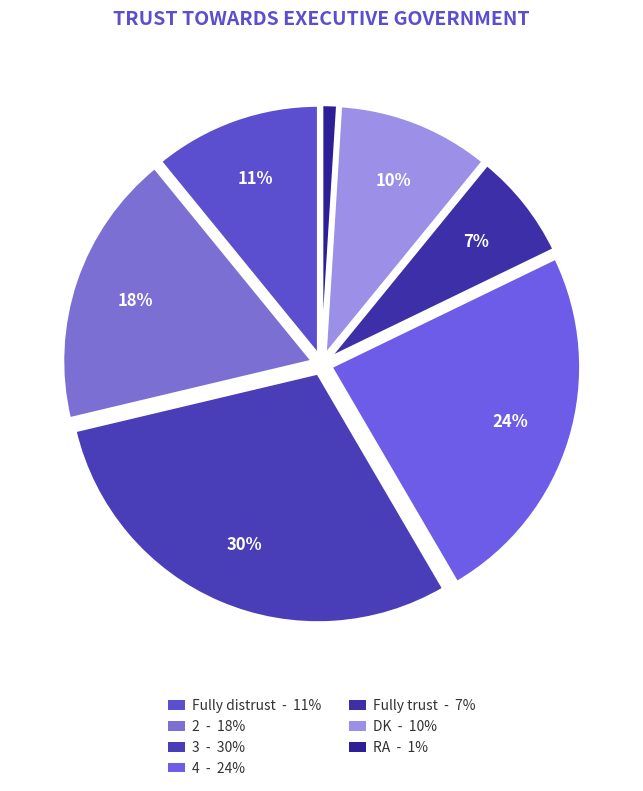

To the nearest percent, what percentage of the pie is 4?

24%